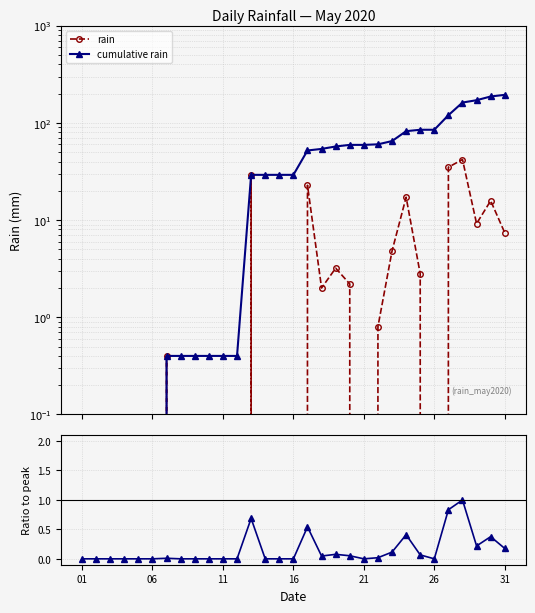

Is the value of rain at 23 greater than the value of ratio to peak at 16?

Yes